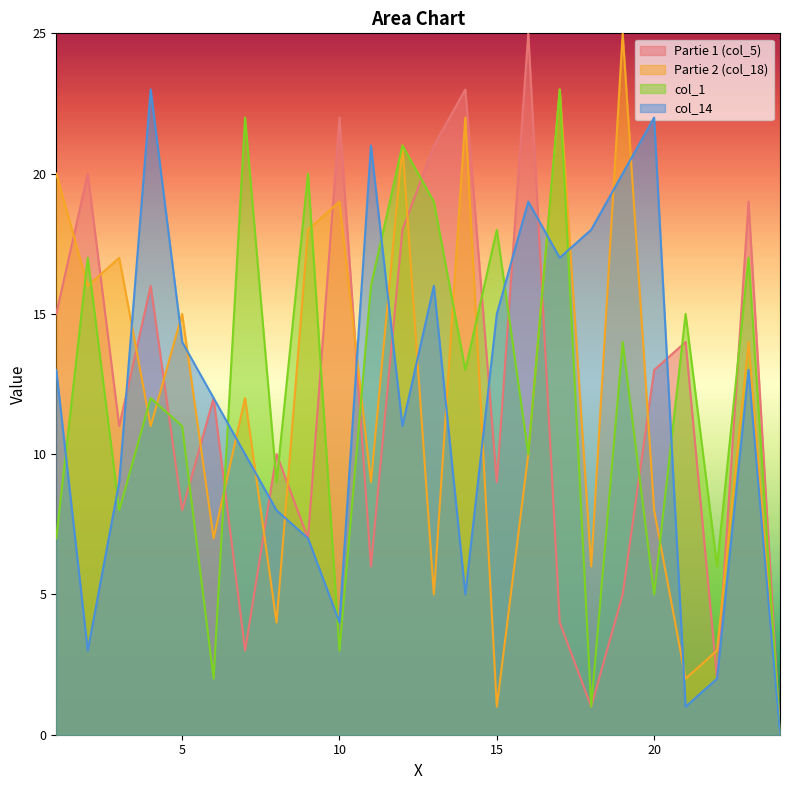

What is the value of the Partie 2 (col_18) point at the 6th from the left?

7